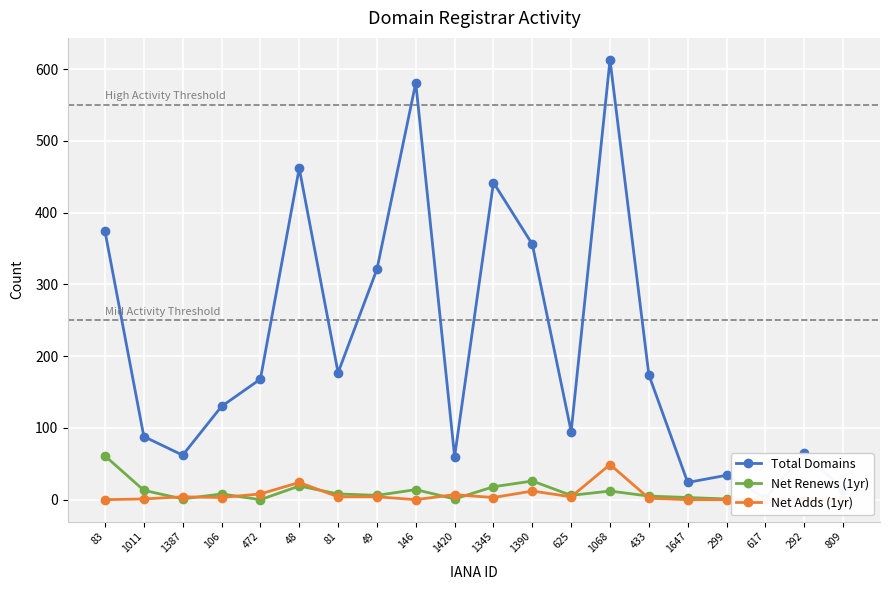

True or false: Net Renews (1yr) and Net Adds (1yr) cross at least once.

True